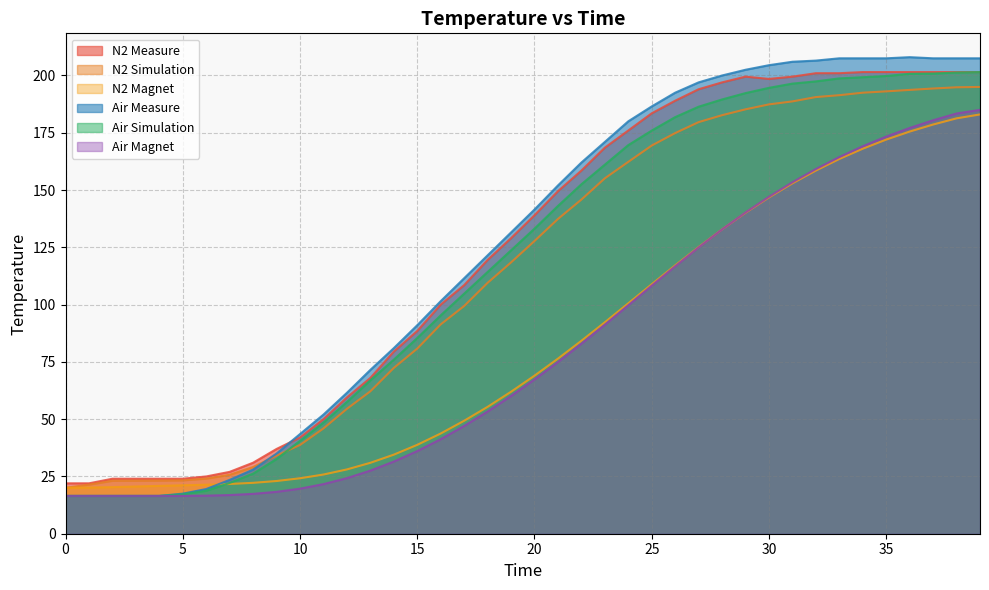

What is the smallest value displayed?

16.5